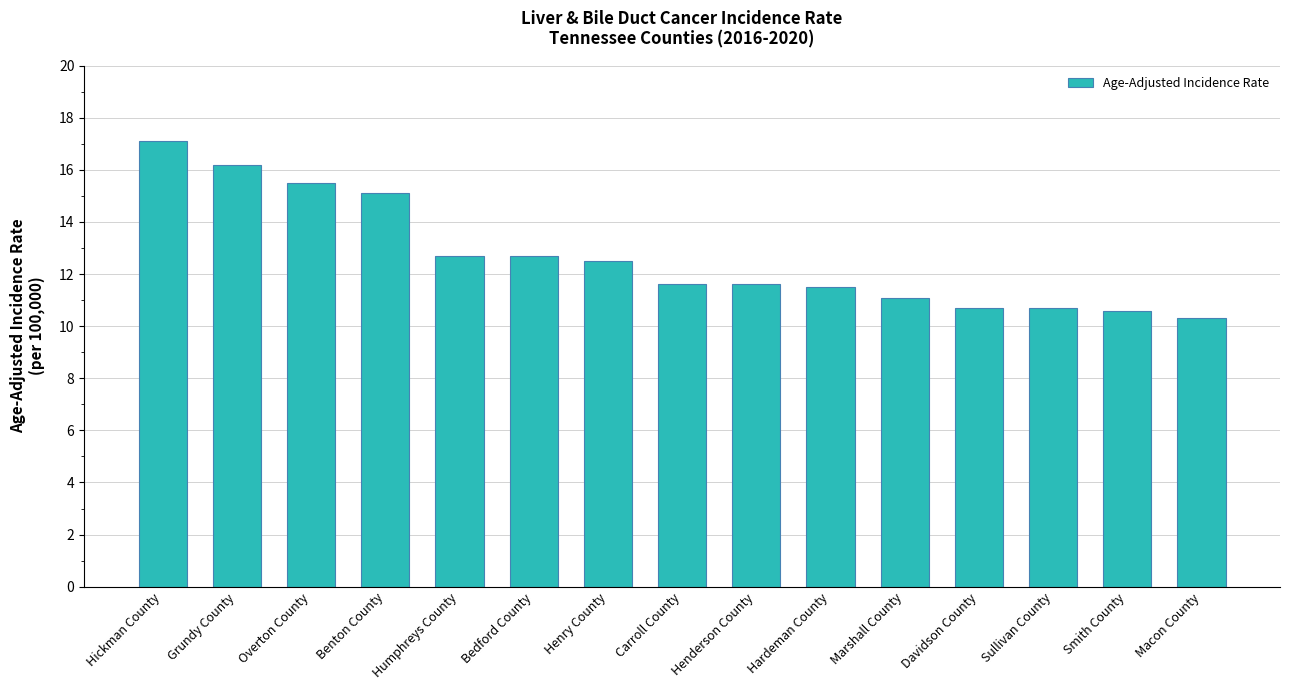

Reading left to right, extract all data points from this chart.

Hickman County=17.1	Grundy County=16.2	Overton County=15.5	Benton County=15.1	Humphreys County=12.7	Bedford County=12.7	Henry County=12.5	Carroll County=11.6	Henderson County=11.6	Hardeman County=11.5	Marshall County=11.1	Davidson County=10.7	Sullivan County=10.7	Smith County=10.6	Macon County=10.3